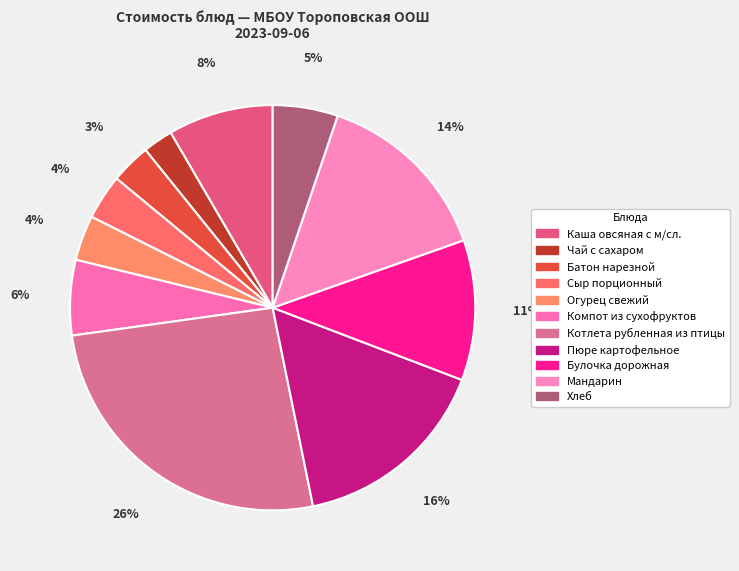

Count the number of slices in the pie.

11